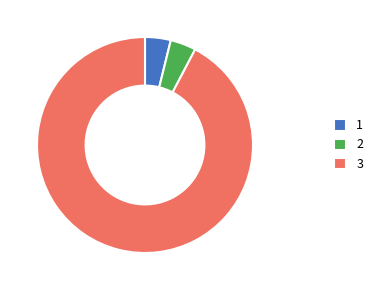

How many slices are in this pie chart?

3